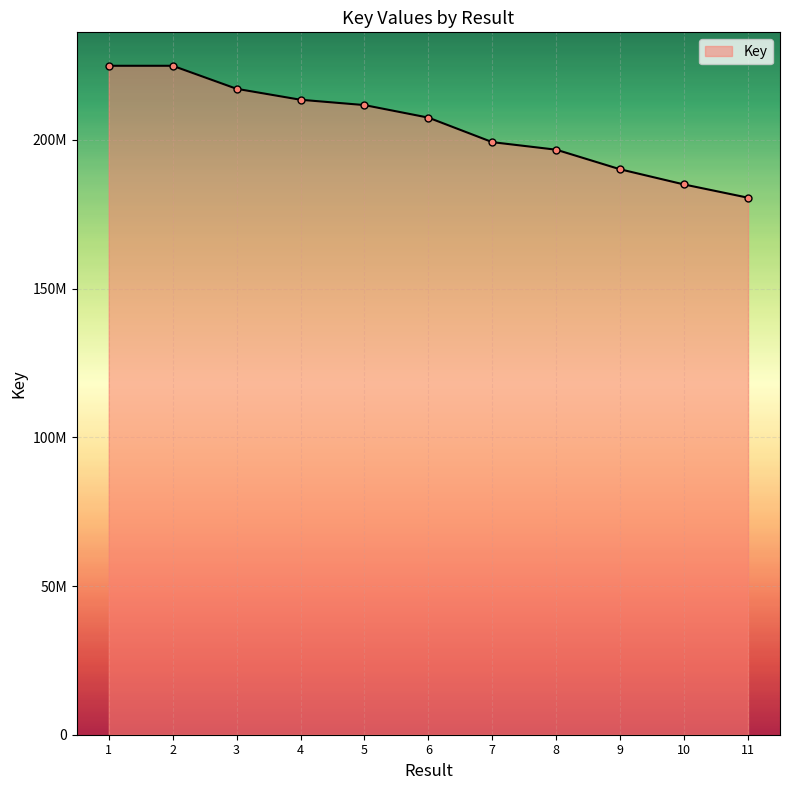

List the labels in order of value, smallest first.

11, 10, 9, 8, 7, 6, 5, 4, 3, 2, 1